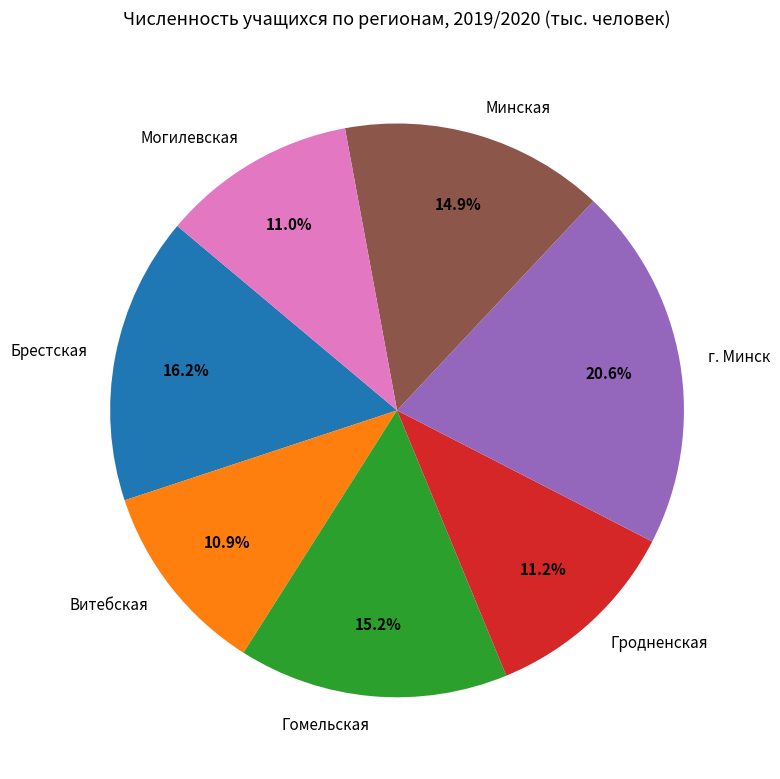

What percentage is the Витебская slice, to the nearest percent?

11%